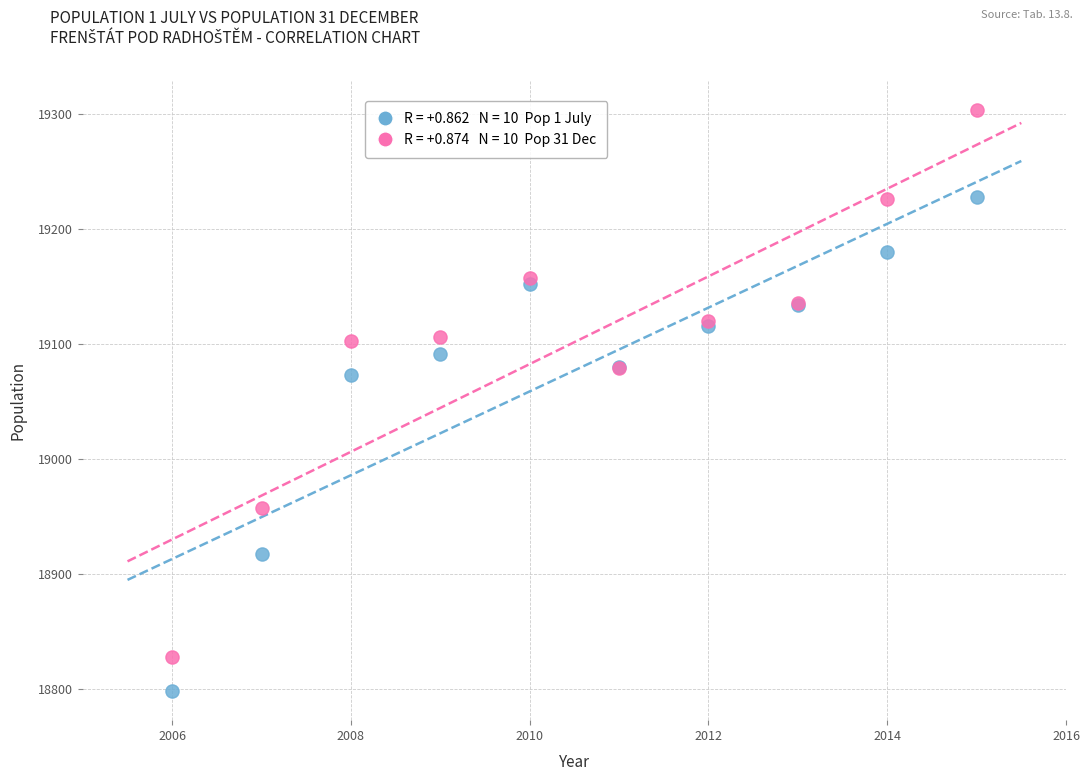

Across all series, what Y value is closest to 19050?

19073